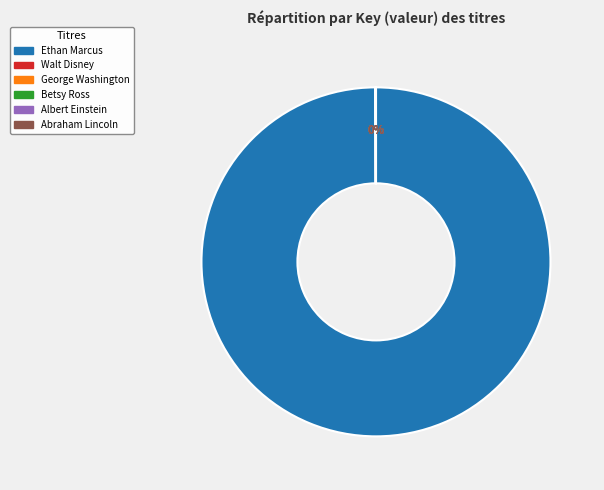

Is there any slice that represents more than half of the pie?

Yes